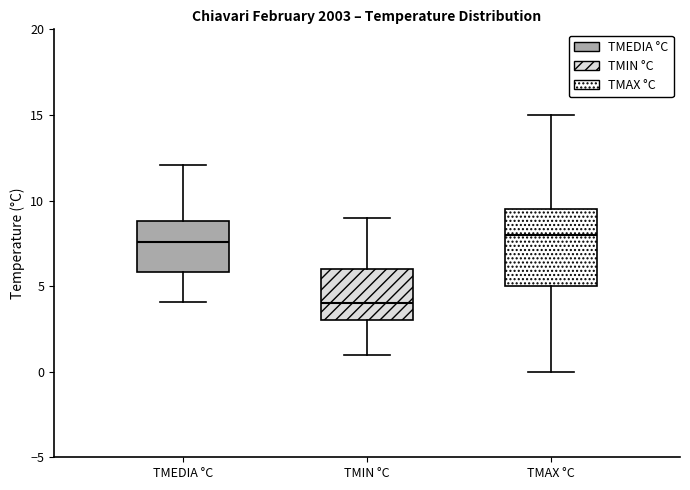

Where does the median line of the box for TMEDIA °C sit on the y-axis? The values are not printed on the chart, so give them approximately, as read against the axis.

7.5